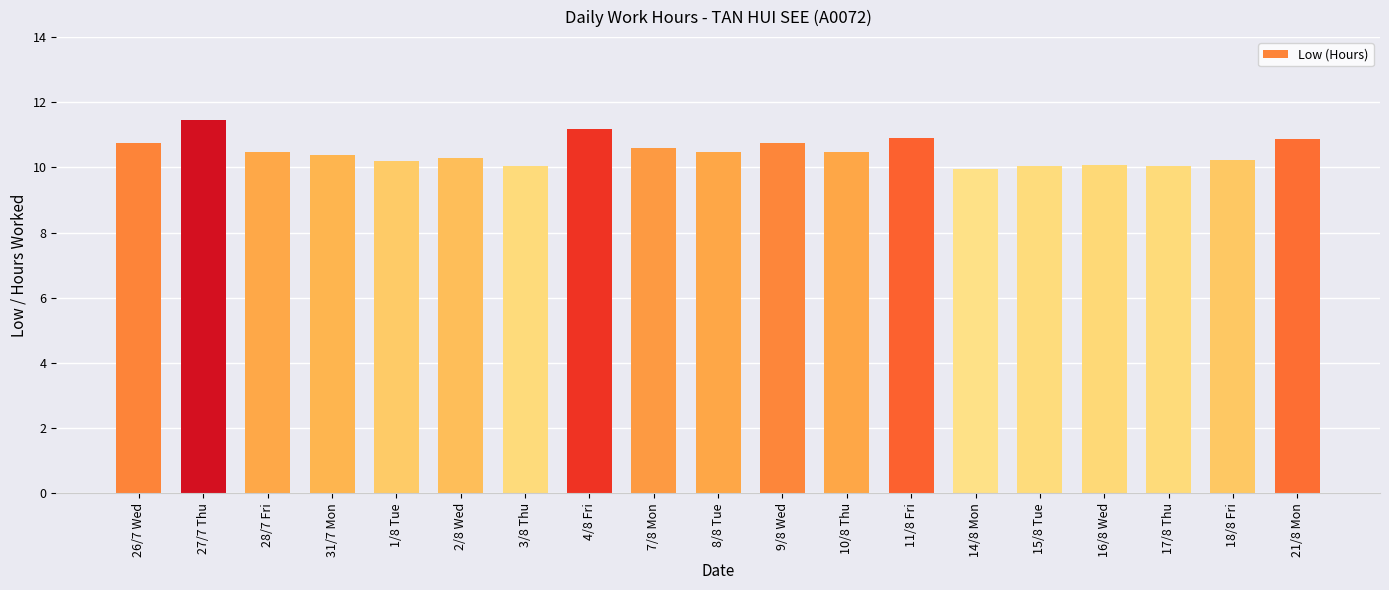

What is the smallest value displayed?

10.0